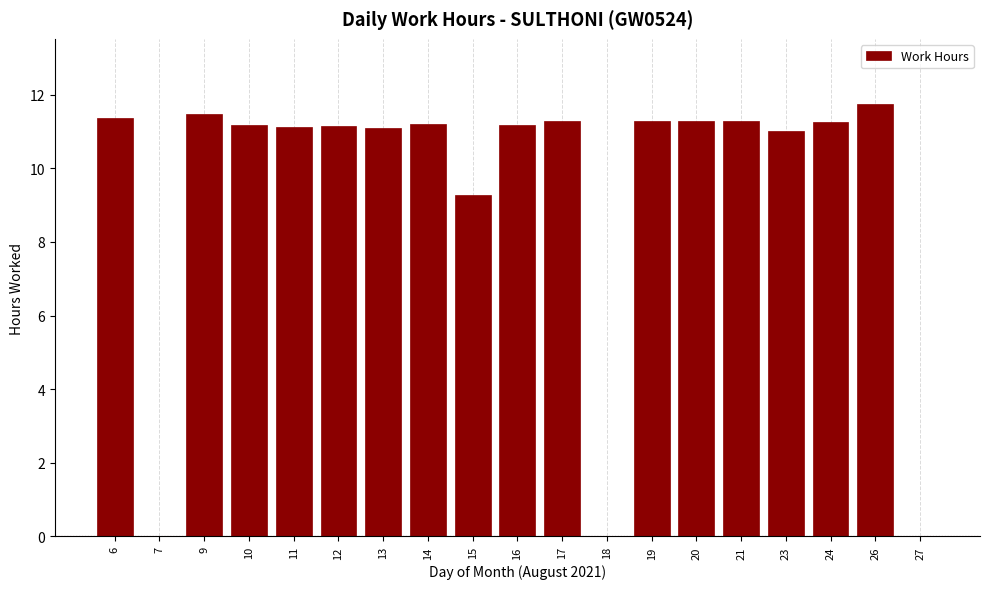

What is the sum of all values?

178.1